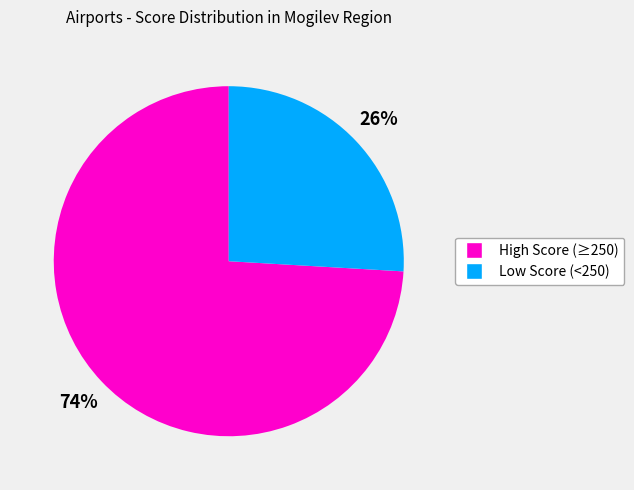

To the nearest percent, what is the difference between the largest and smallest slice percentages?

48%